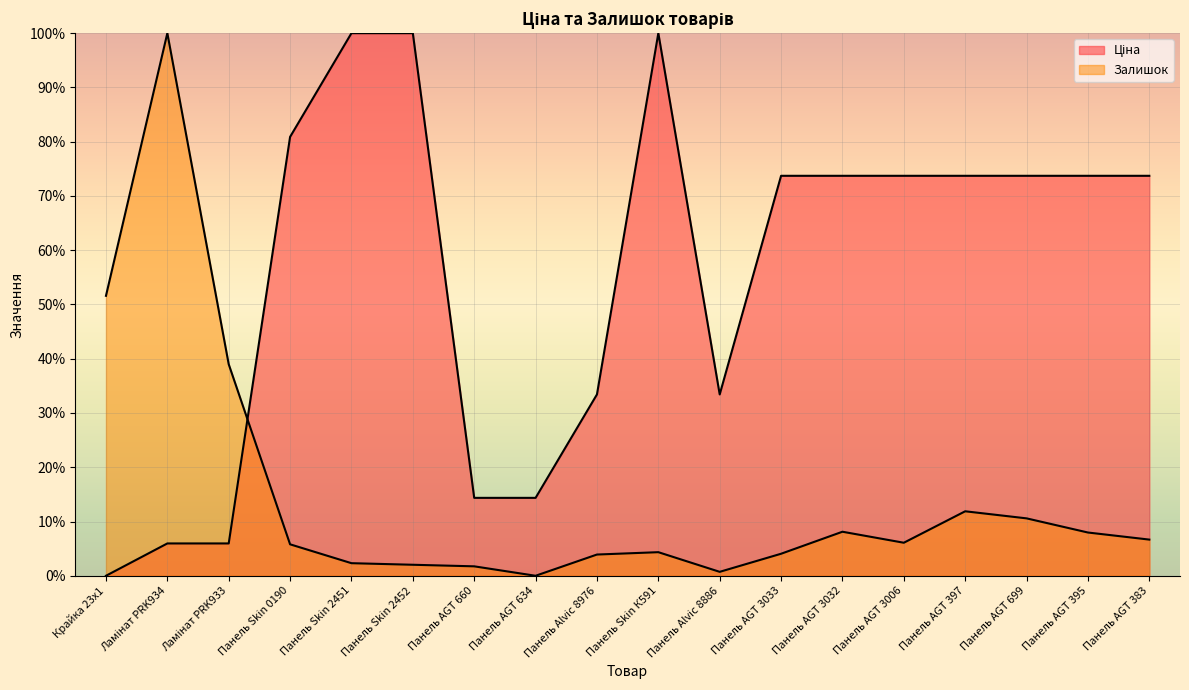

True or false: Ціна and Залишок cross at least once.

True